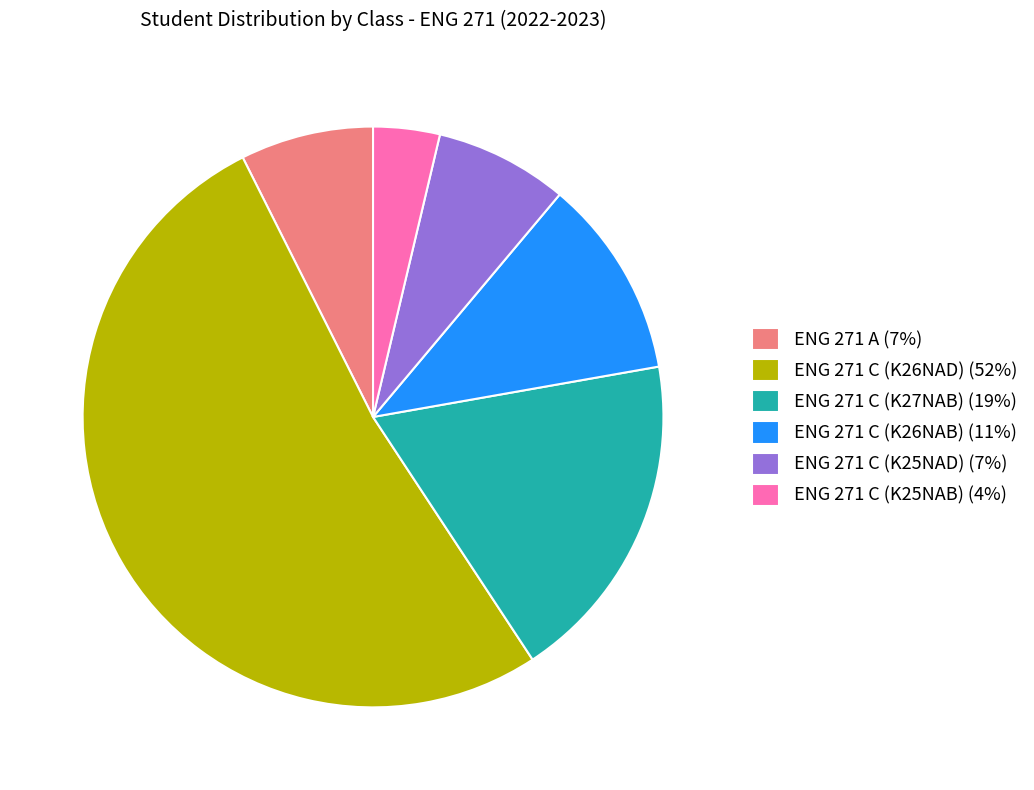

Combined, do ENG 271 C (K25NAD) (7%) and ENG 271 C (K27NAB) (19%) account for over 50%?

No